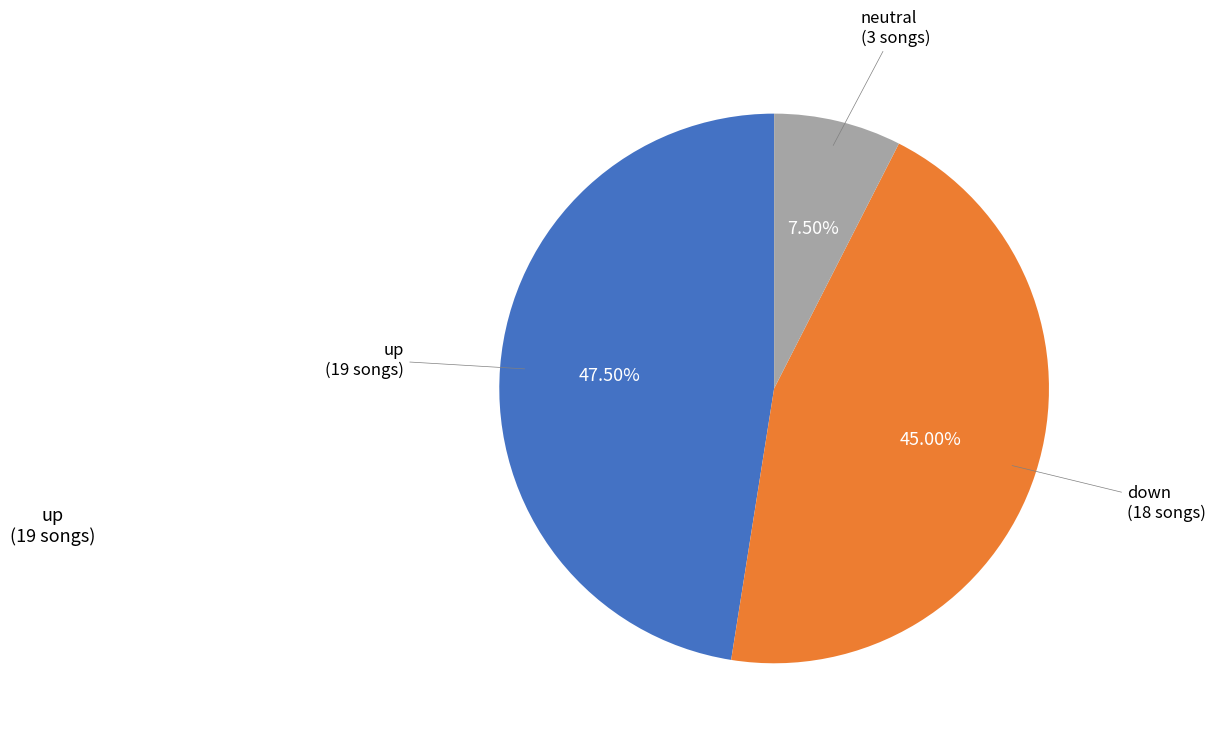

To the nearest percent, what is the average slice percentage?

33%